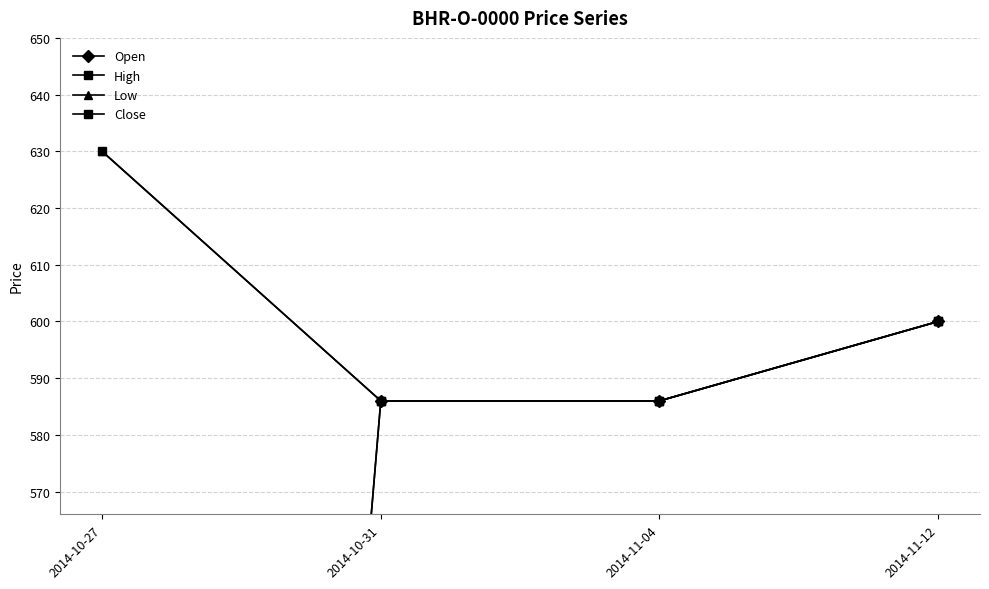

What is the total value across all series at 2014-11-04?

2344